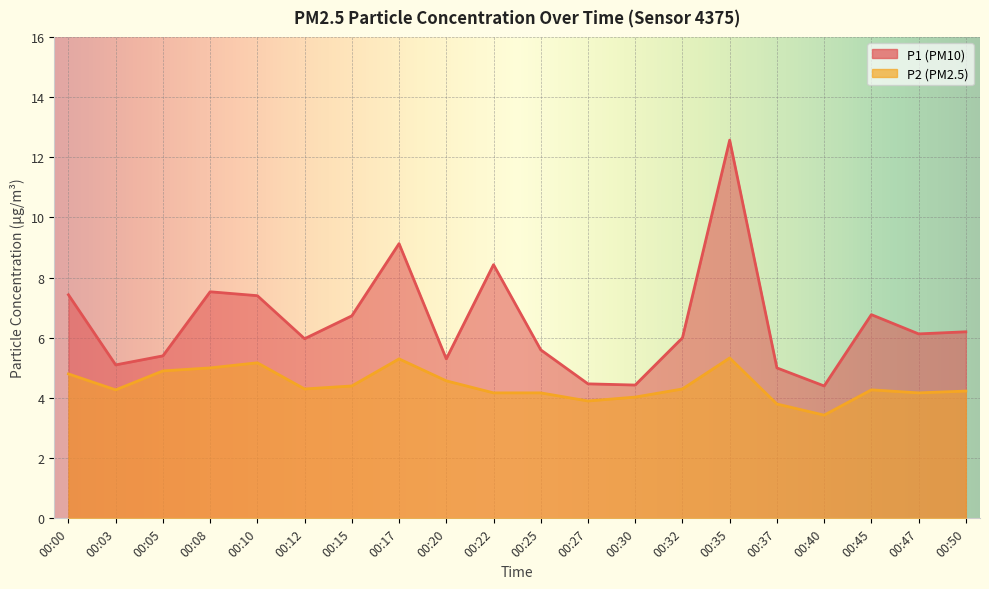

At which label is P1 closest to 8?

00:22